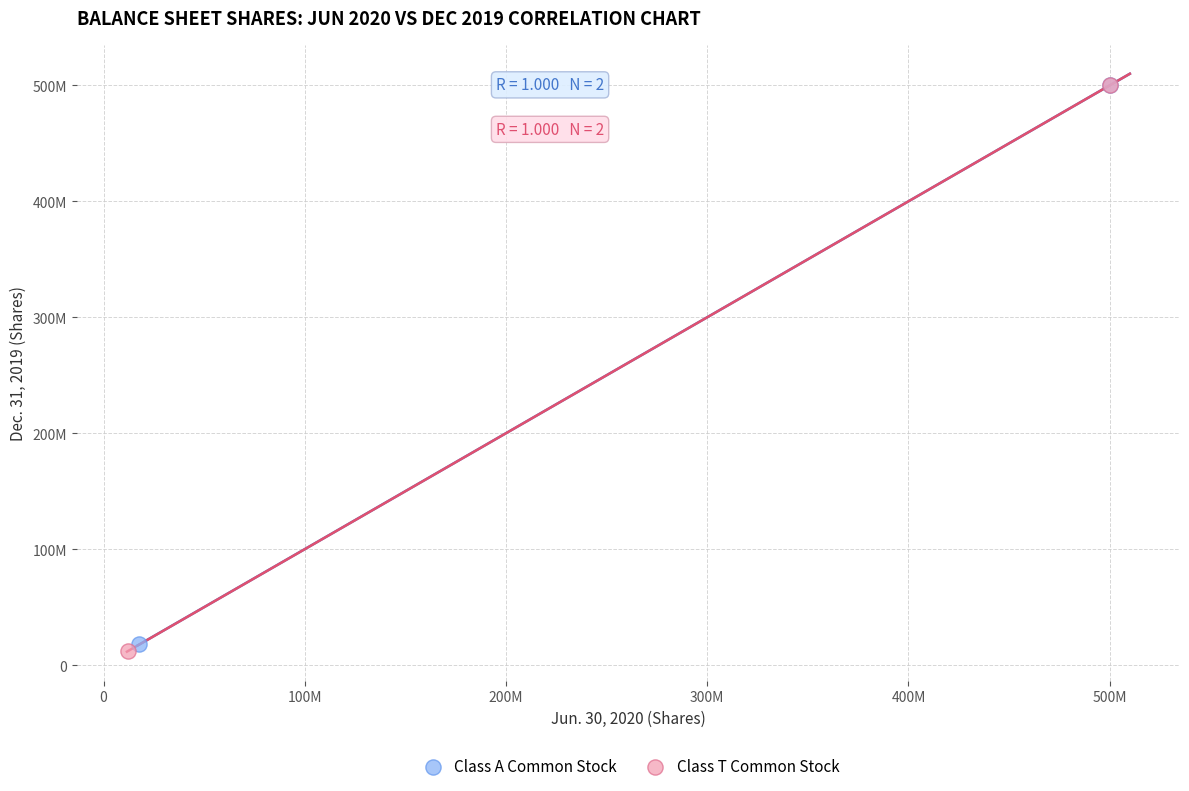

Which series has the widest spread of Y values?

Class T Common Stock